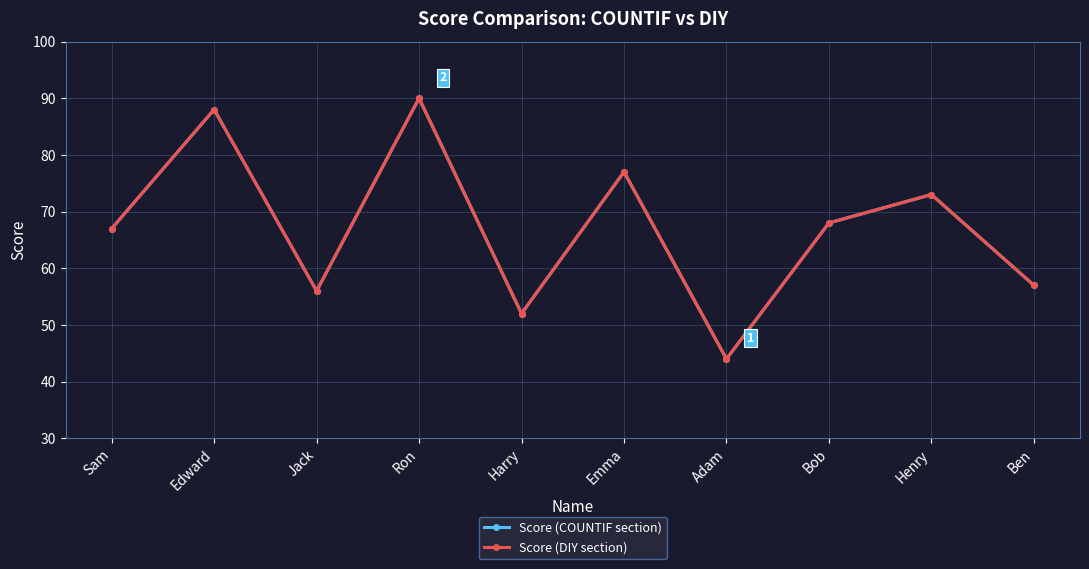

Reading left to right, list all the values displayed in this chart.

Score (COUNTIF section): Sam=67	Edward=88	Jack=56	Ron=90	Harry=52	Emma=77	Adam=44	Bob=68	Henry=73	Ben=57
Score (DIY section): Sam=67	Edward=88	Jack=56	Ron=90	Harry=52	Emma=77	Adam=44	Bob=68	Henry=73	Ben=57